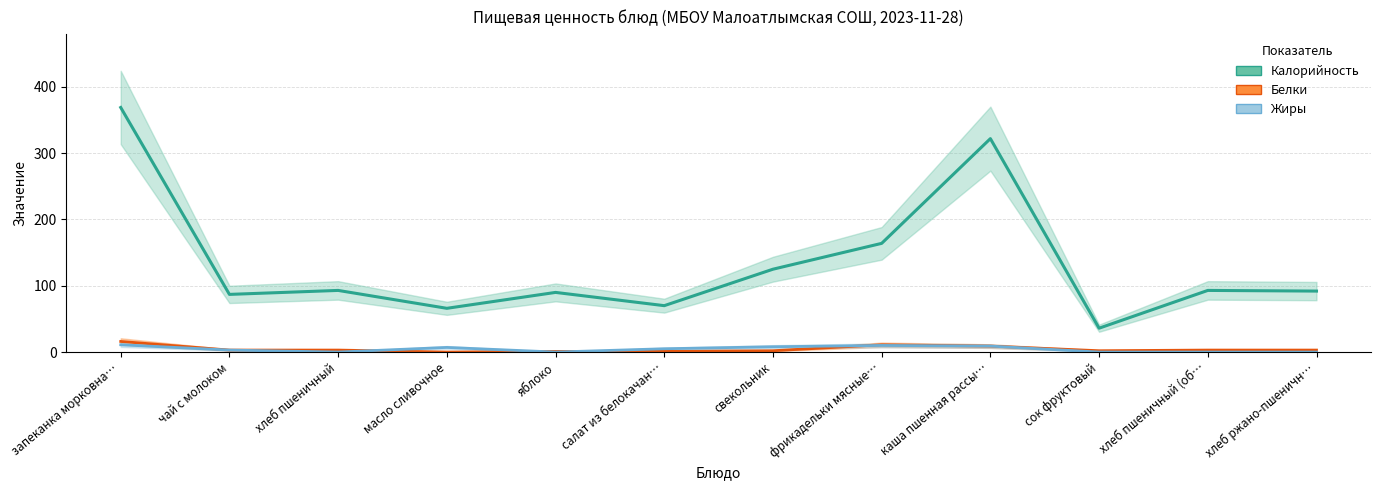

At which label does Белки first exceed 3?

запеканка морковна…